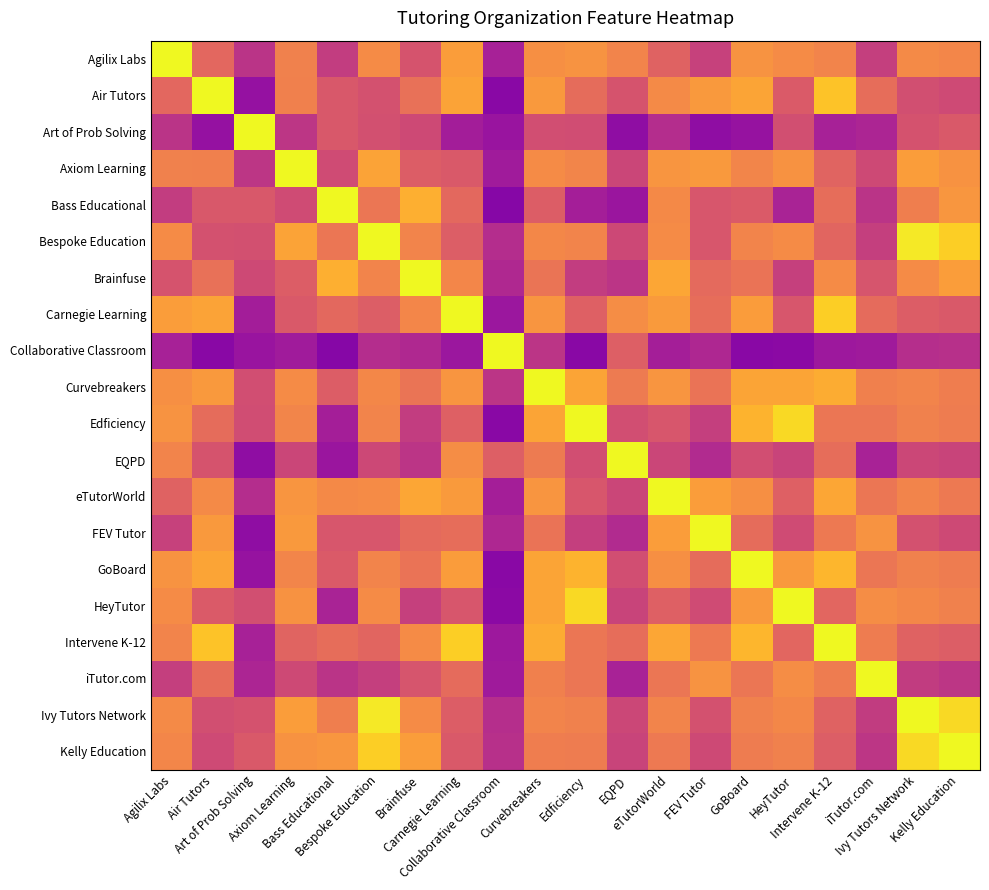

Rank the series at Bespoke Education from highest to lowest value.

Bespoke Education, Ivy Tutors Network, Kelly Education, Axiom Learning, Agilix Labs, HeyTutor, eTutorWorld, Curvebreakers, Brainfuse, Edficiency, GoBoard, Bass Educational, Intervene K-12, Carnegie Learning, FEV Tutor, Air Tutors, Art of Prob Solving, EQPD, iTutor.com, Collaborative Classroom